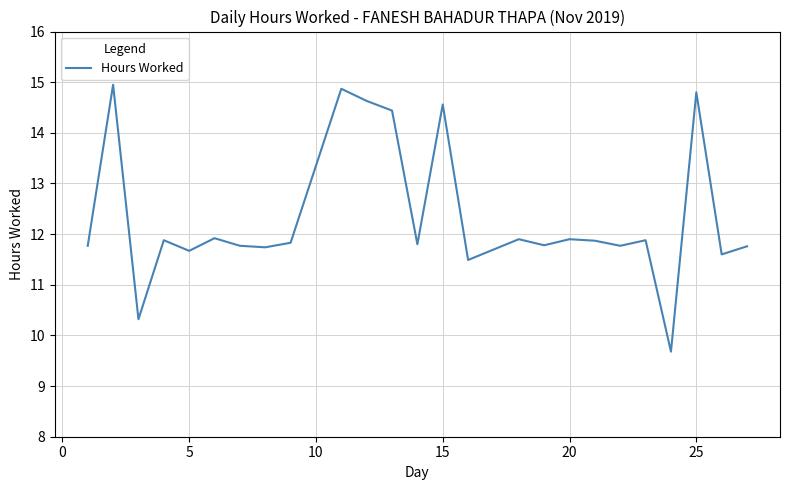

Is this an area chart (filled region under the line)?

No